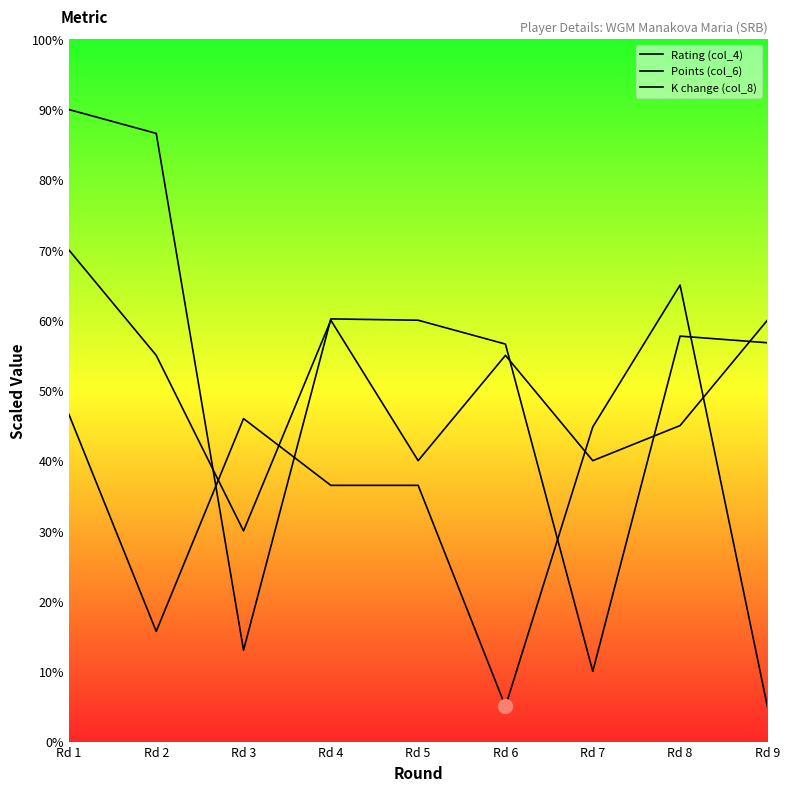

Where is K change (col_8) nearest to the value 35?

Rd 4